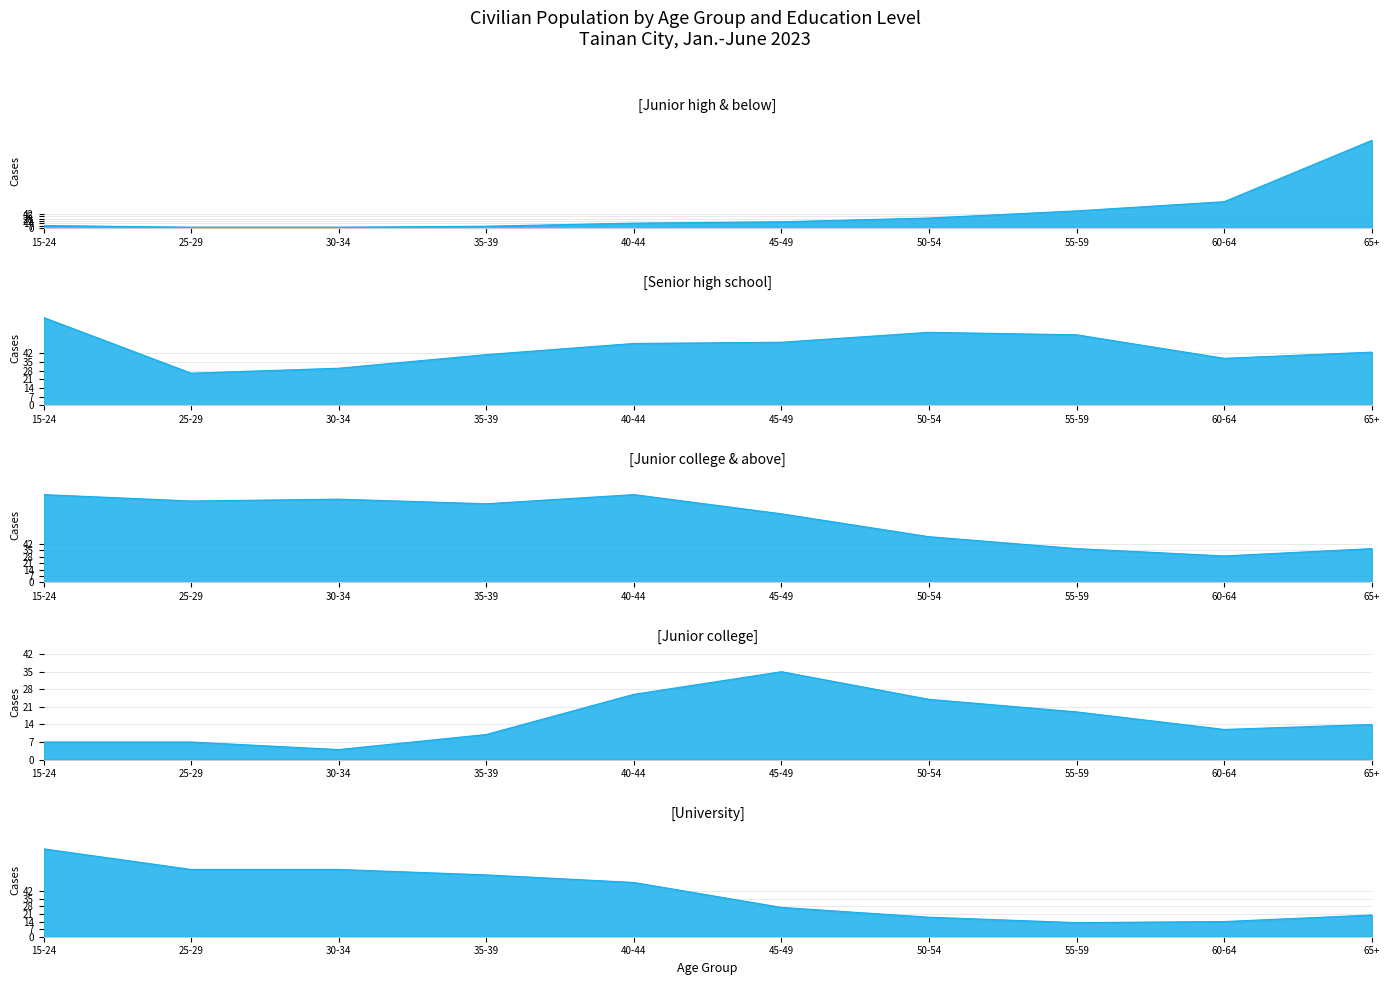

True or false: Junior high & below has a value of 15 at 40-44.

True